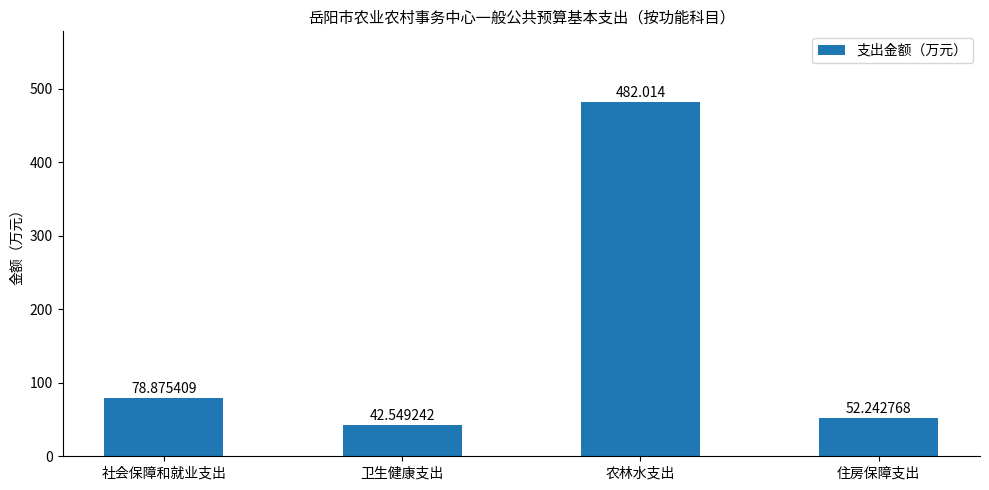

What is the difference between the maximum and second lowest values?

429.8